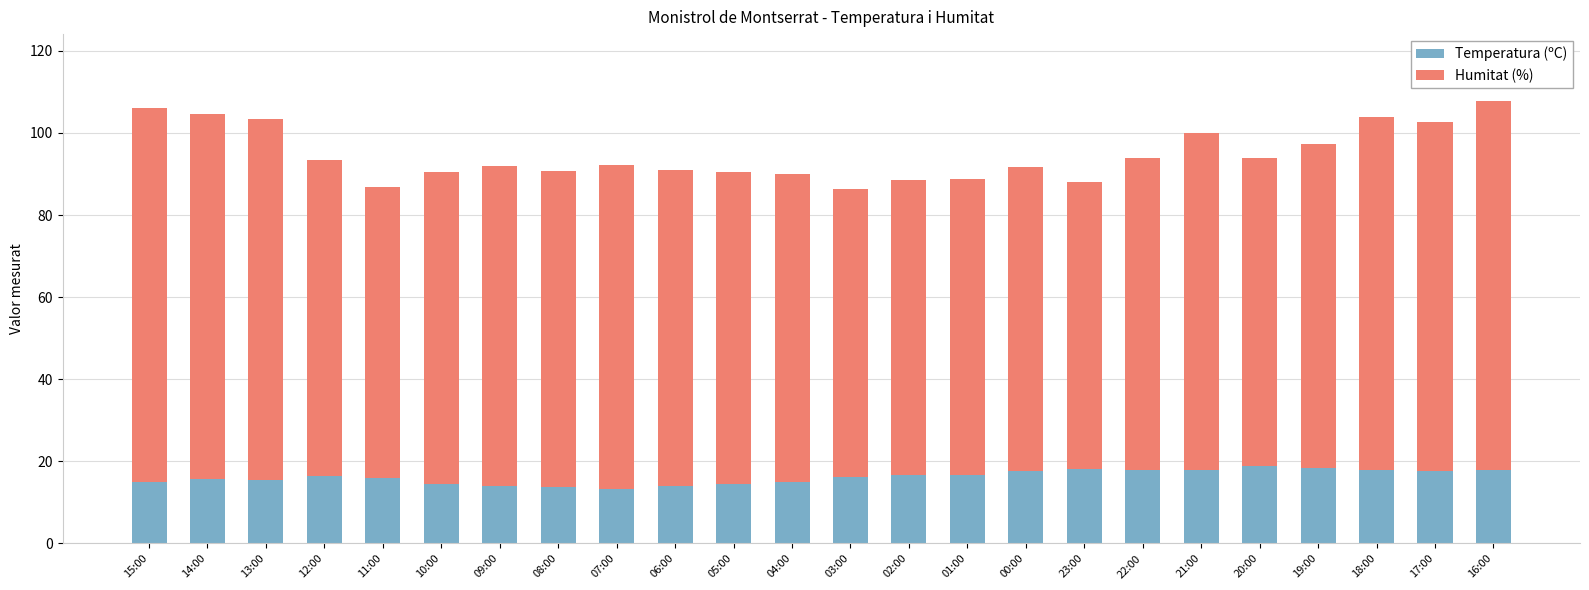

What is the highest value of the Temperatura (ºC) series?

18.8